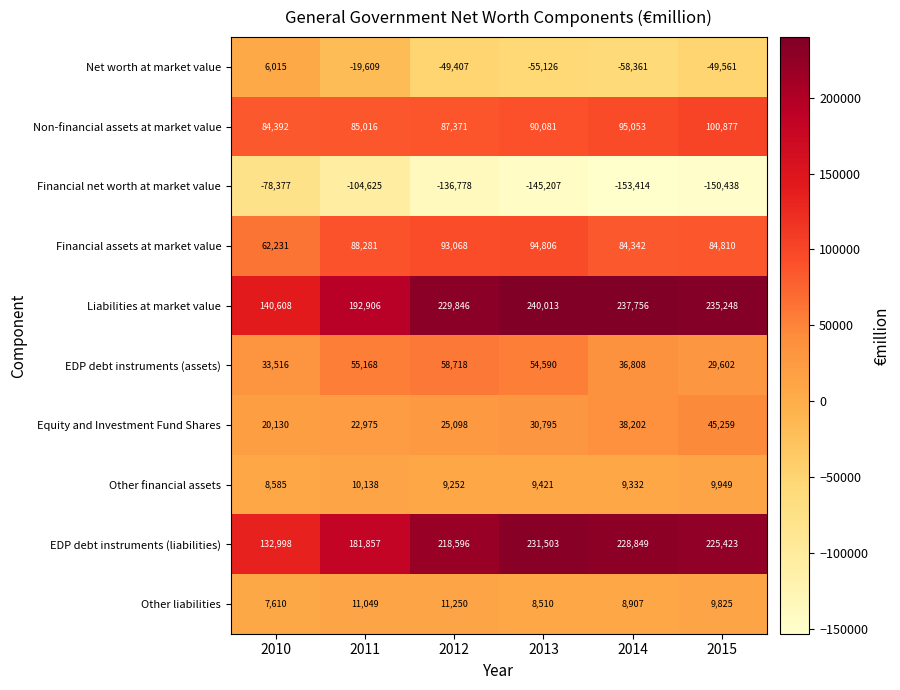

Which series has the largest range (max minus min)?

Liabilities at market value